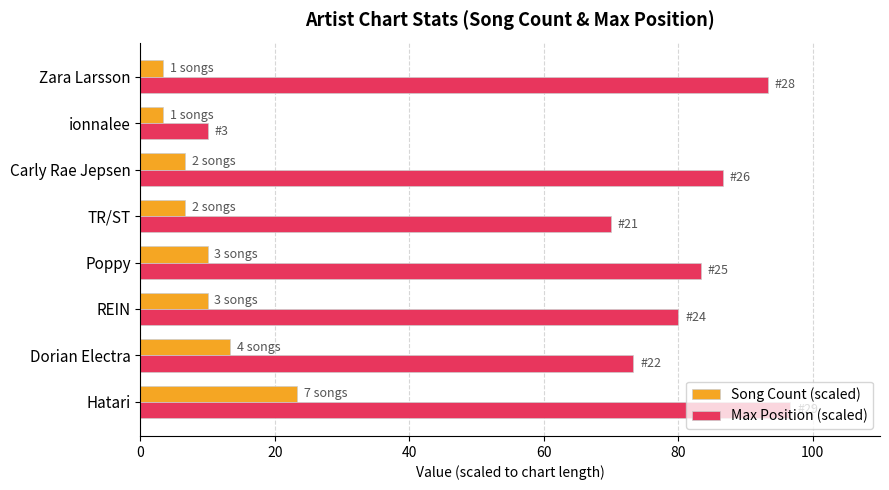

List the series in order of their peak value, lowest first.

Song Count (scaled), Max Position (scaled)